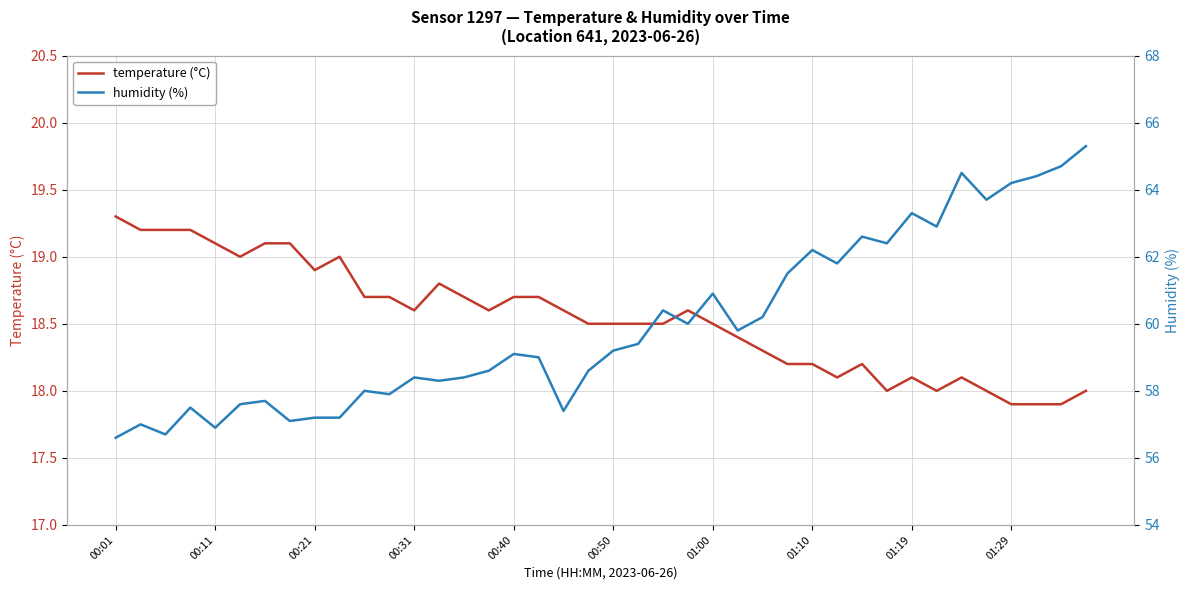

What is the minimum value for temperature (°C)?

17.9